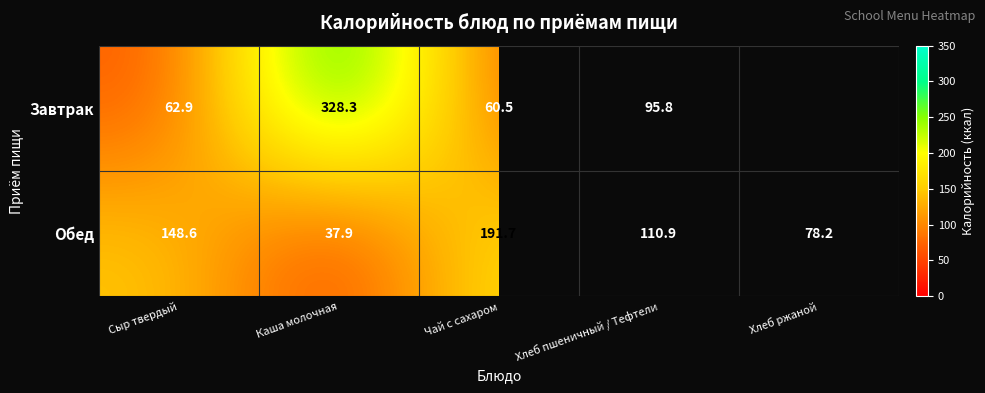

What is the average value of the Обед series?

113.5